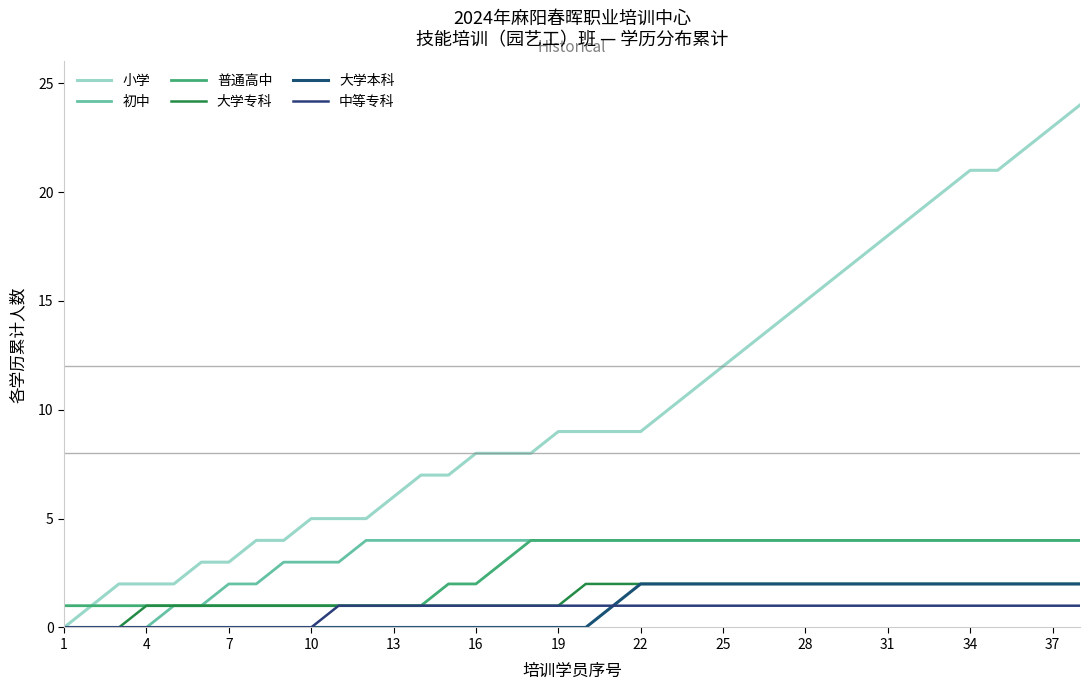

What is the sum of all 中等专科 values?

28